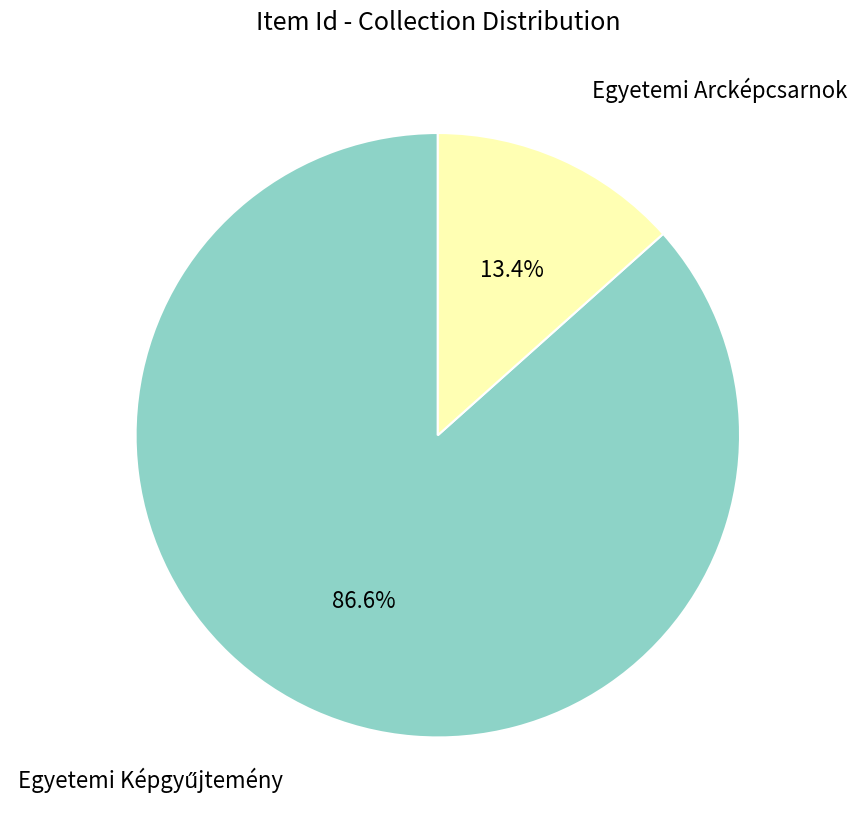

Which slice is the smallest?

Egyetemi Arcképcsarnok